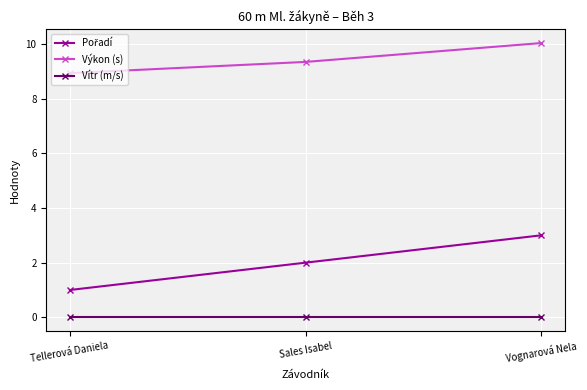

What is the difference between the highest and lowest values at Tellerová Daniela?

8.9